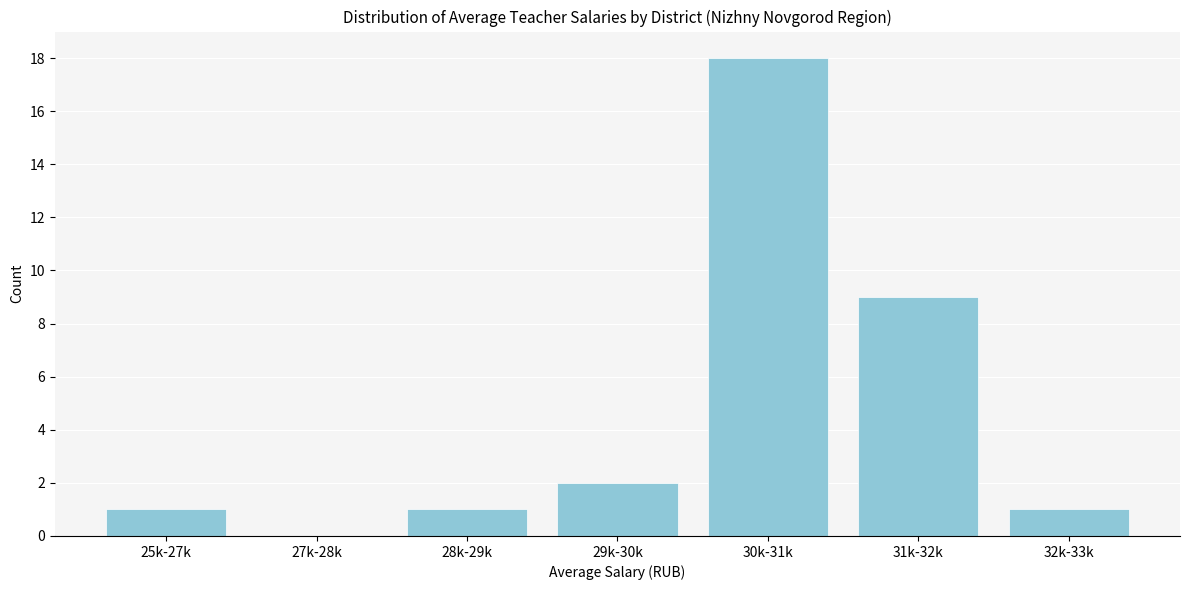

Reading left to right, what are all the values shown in this chart?

25k-27k=1	27k-28k=0	28k-29k=1	29k-30k=2	30k-31k=18	31k-32k=9	32k-33k=1